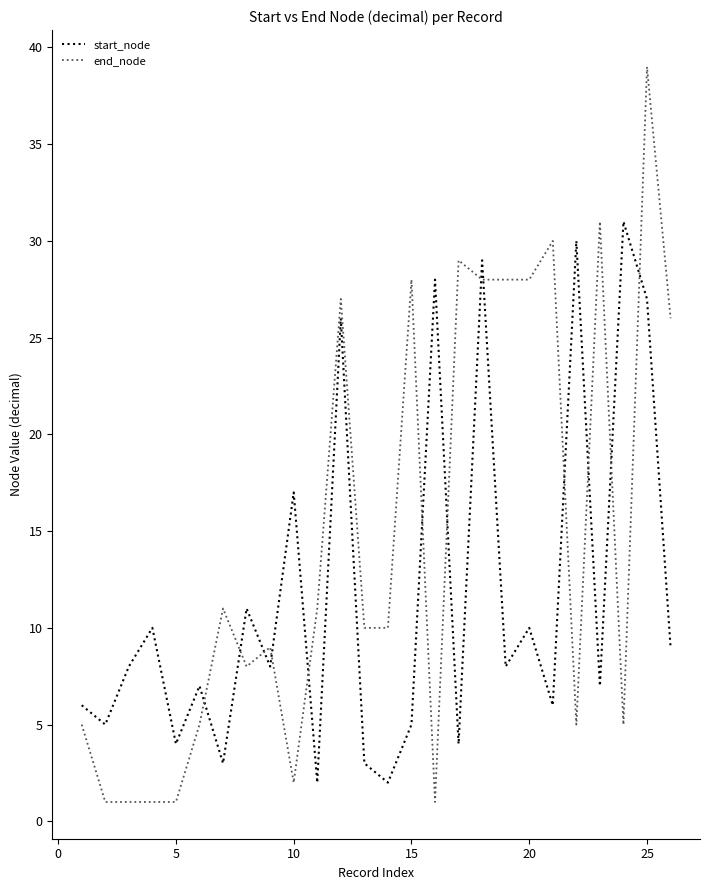

How many times do start_node and end_node cross each other?

13